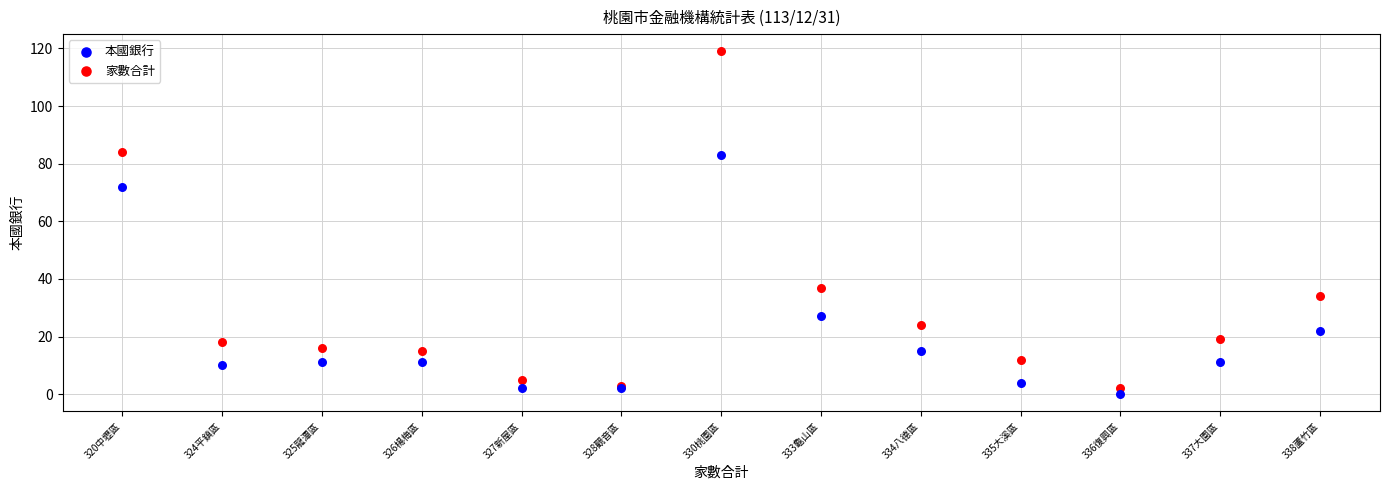

Which series contains the highest Y value?

家數合計